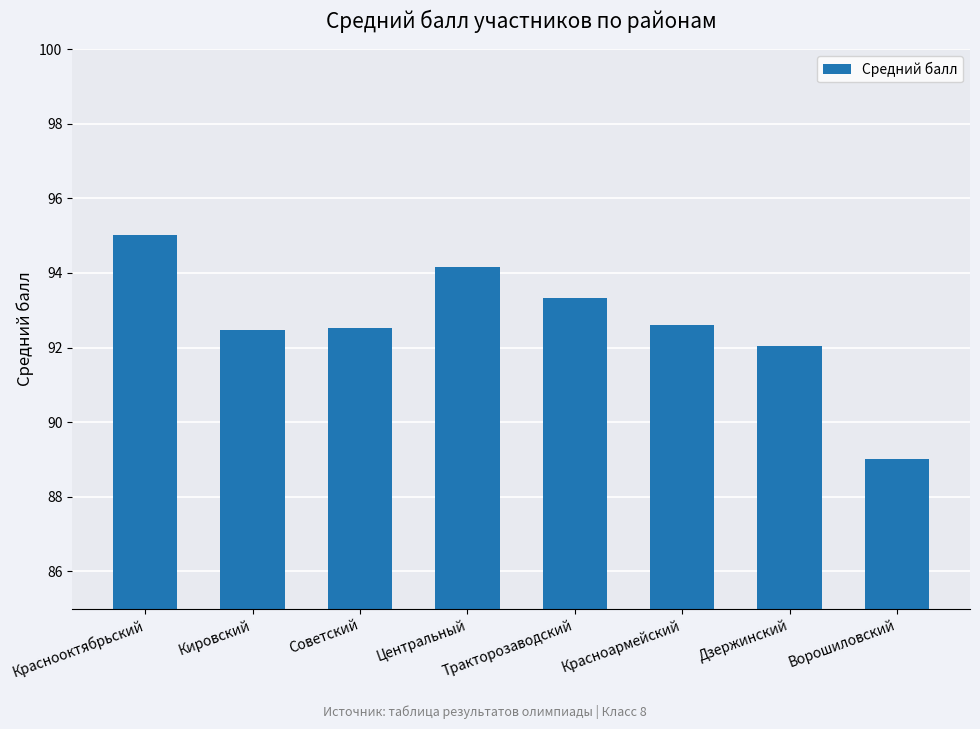

What is the smallest value displayed?

89.0